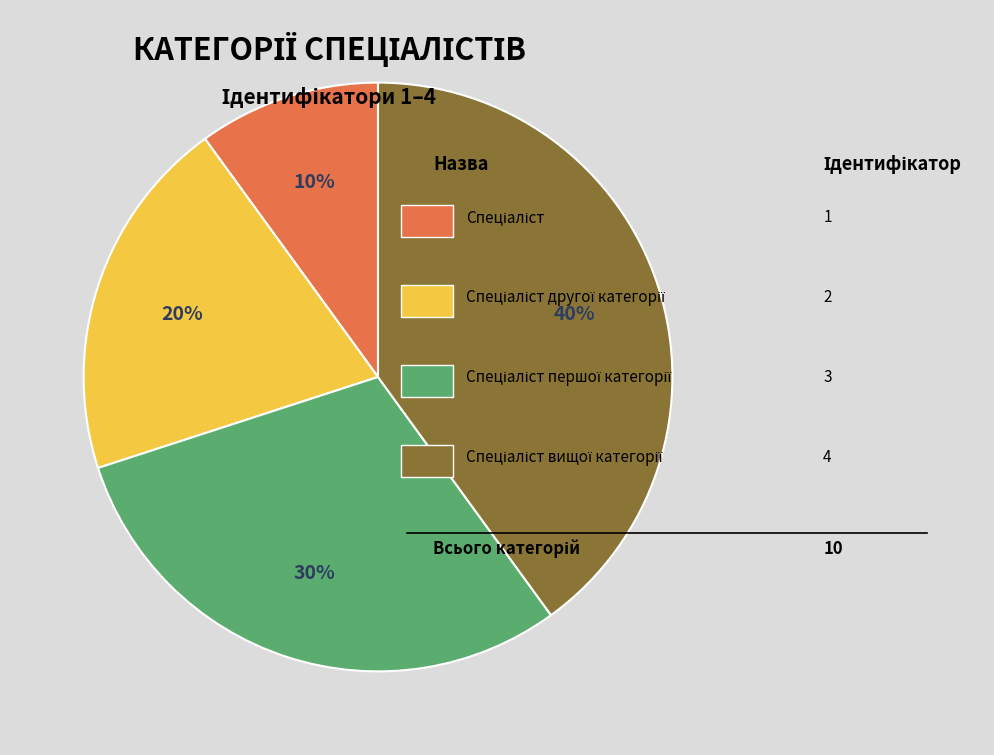

To the nearest percent, what is the average slice percentage?

25%